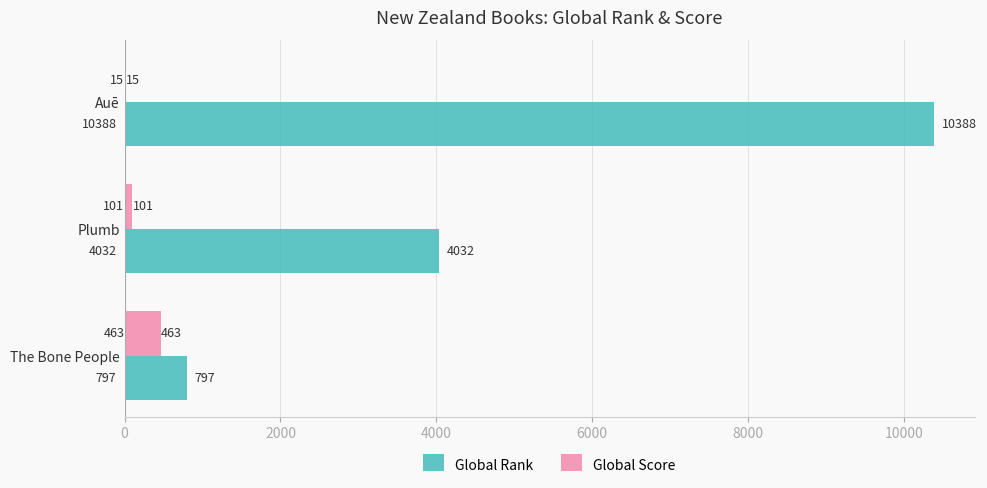

True or false: Global Score has a value of 15 at Auē.

True